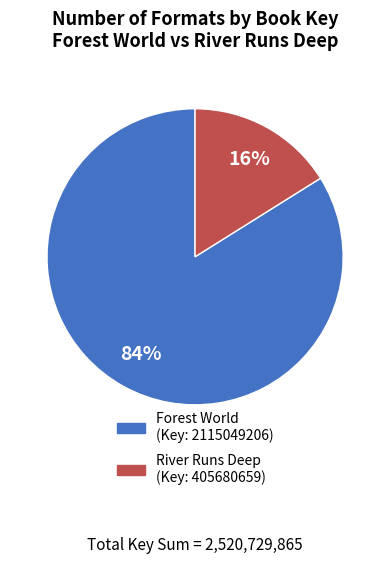

Is there any slice that represents more than half of the pie?

Yes